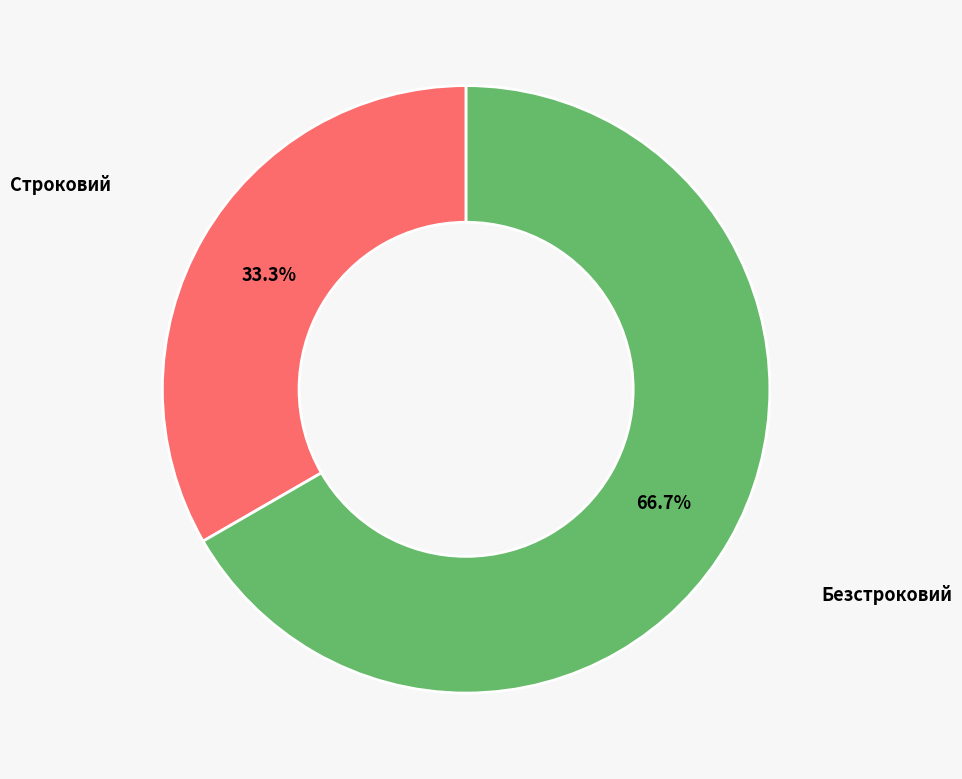

Does any single category account for the majority?

Yes